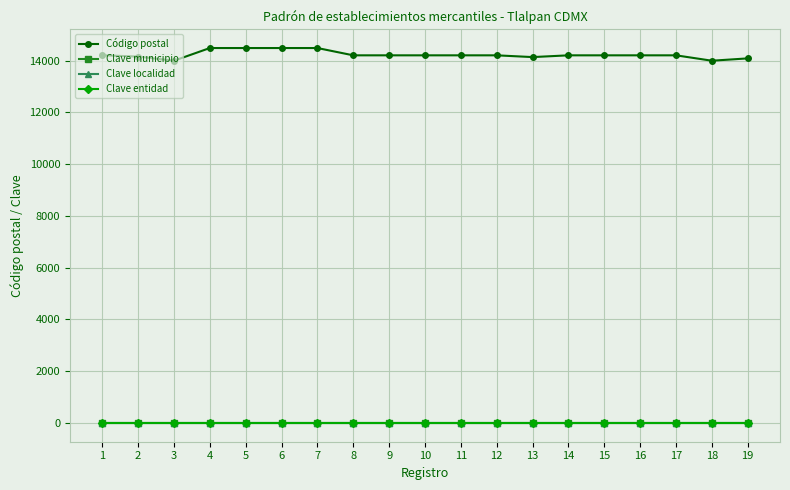

What is the total value across all series at 6?

14512